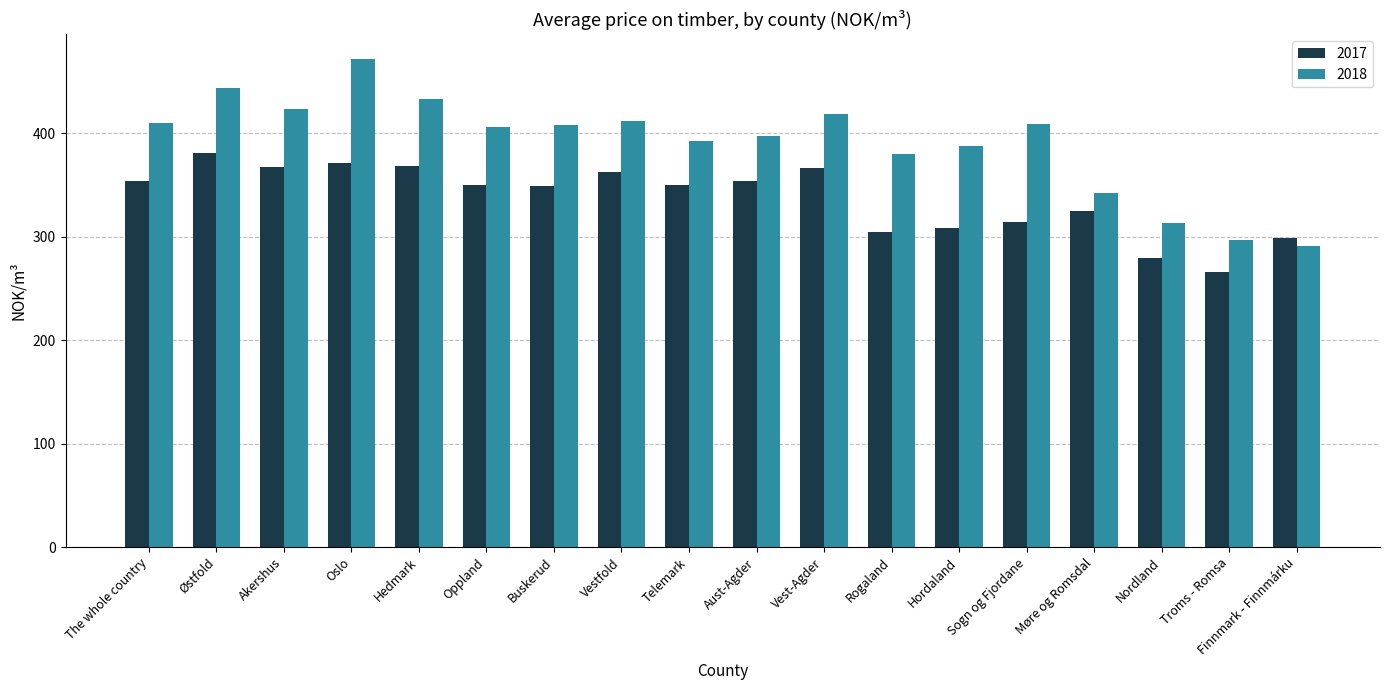

Between The whole country and Vestfold, which series saw the biggest shift?

2017